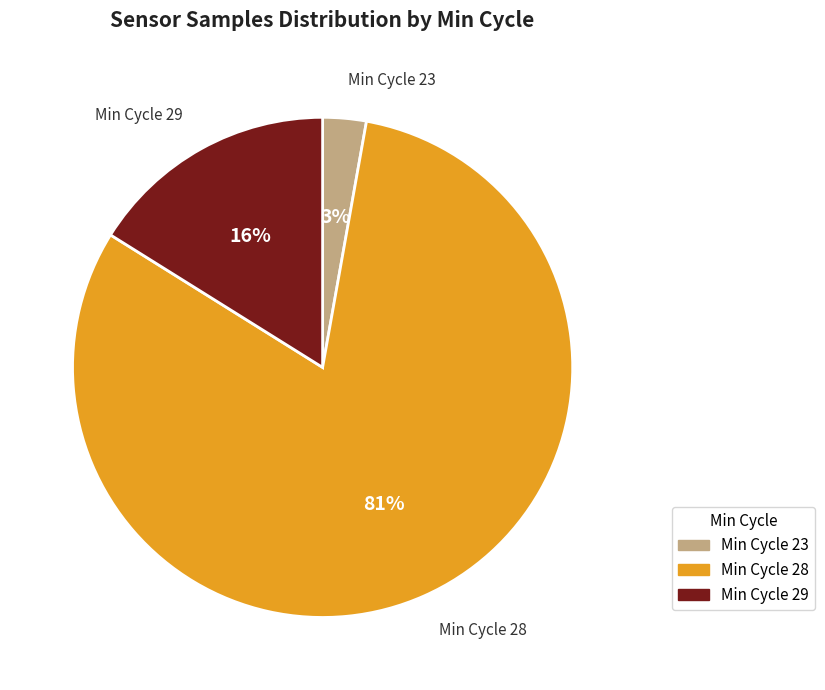

Is there a majority slice in this chart?

Yes